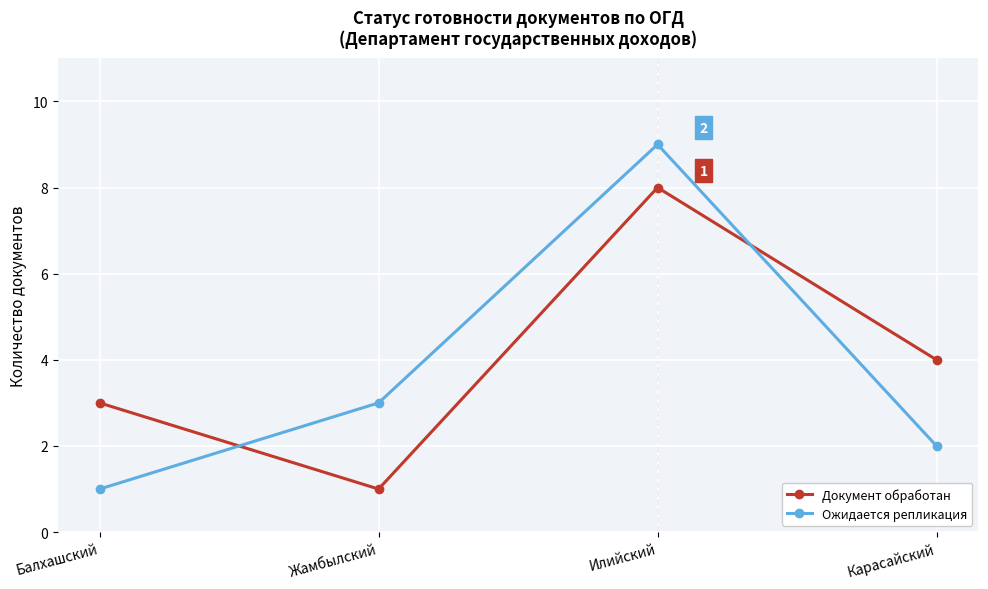

Between which two adjacent categories do Документ обработан and Ожидается репликация first intersect?

Балхашский and Жамбылский